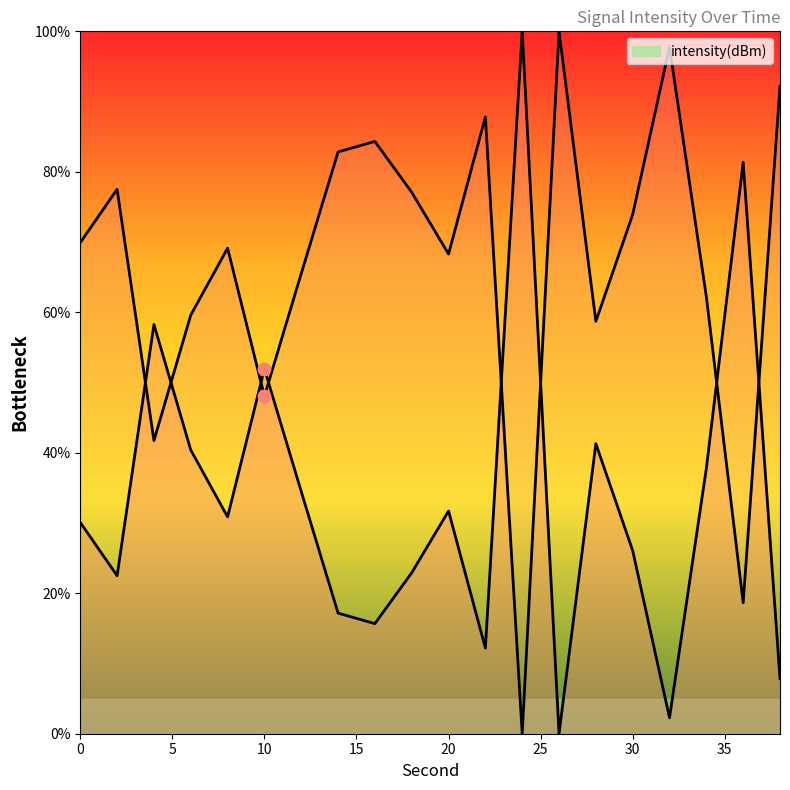

Which has a higher value, 2 or 8?

8